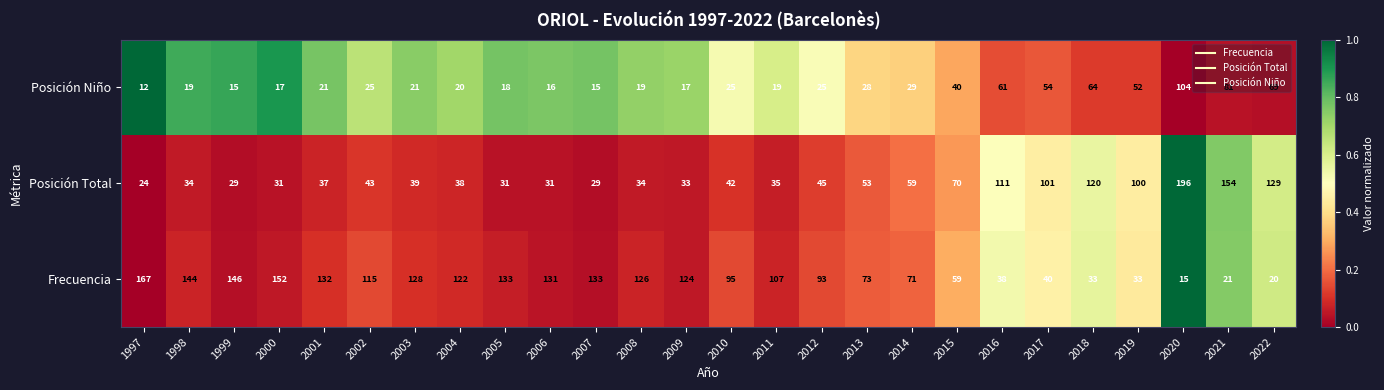

What is the sum of the Posición Total values at 2007 and 2006?

60